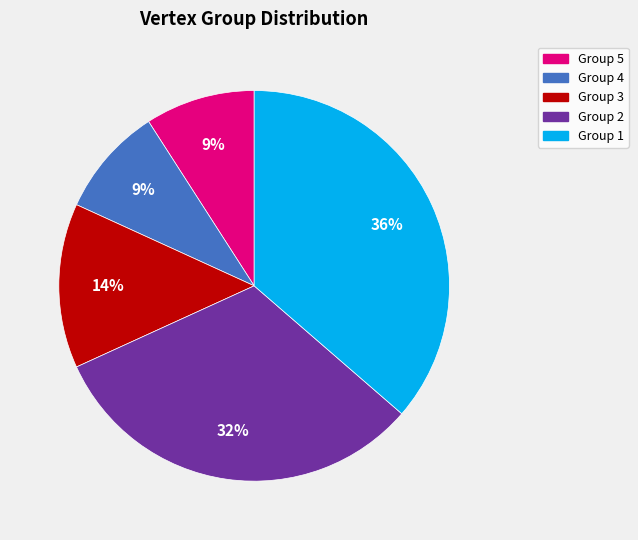

The Group 2 slice represents 3% of the pie. True or false?

False